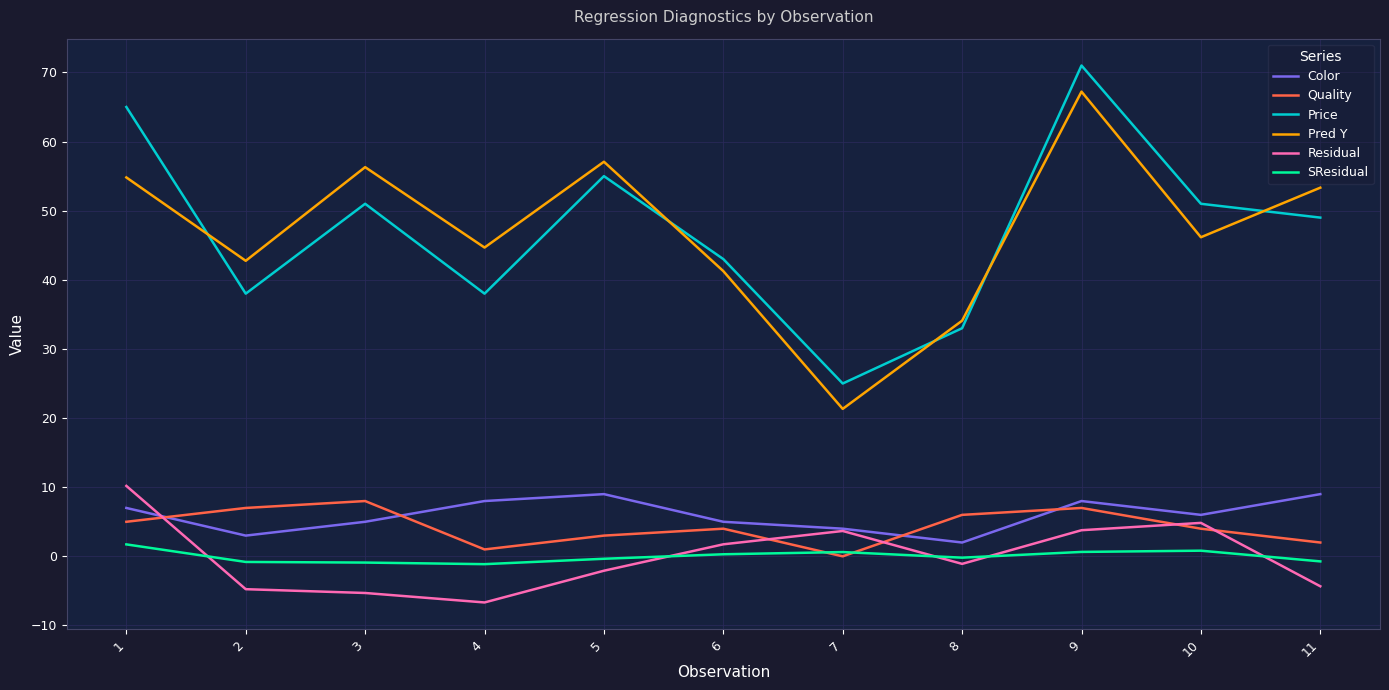

What is the difference between the maximum and minimum values in the SResidual series?

2.9